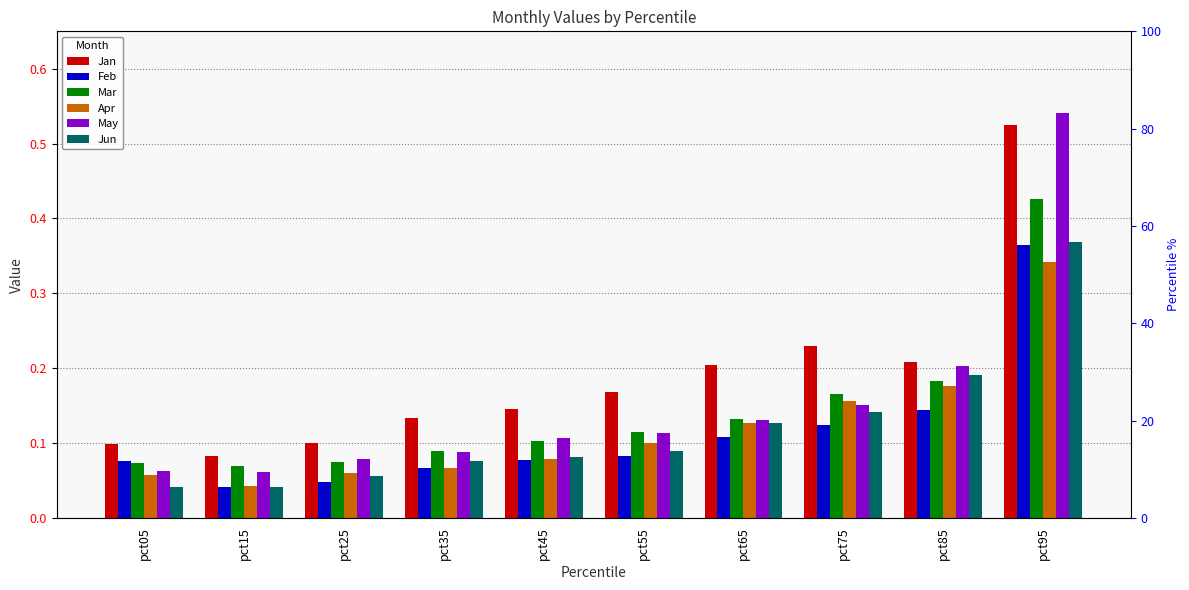

The value of Jun at pct05 is 0.0. True or false?

True